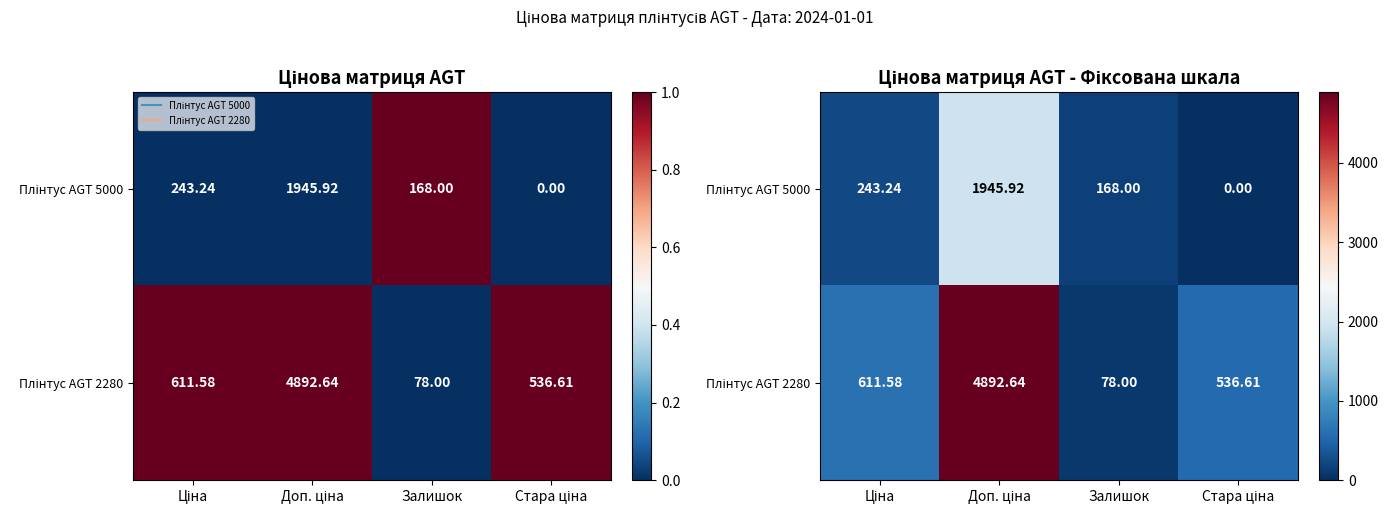

What is the maximum value shown in the chart?

4892.6